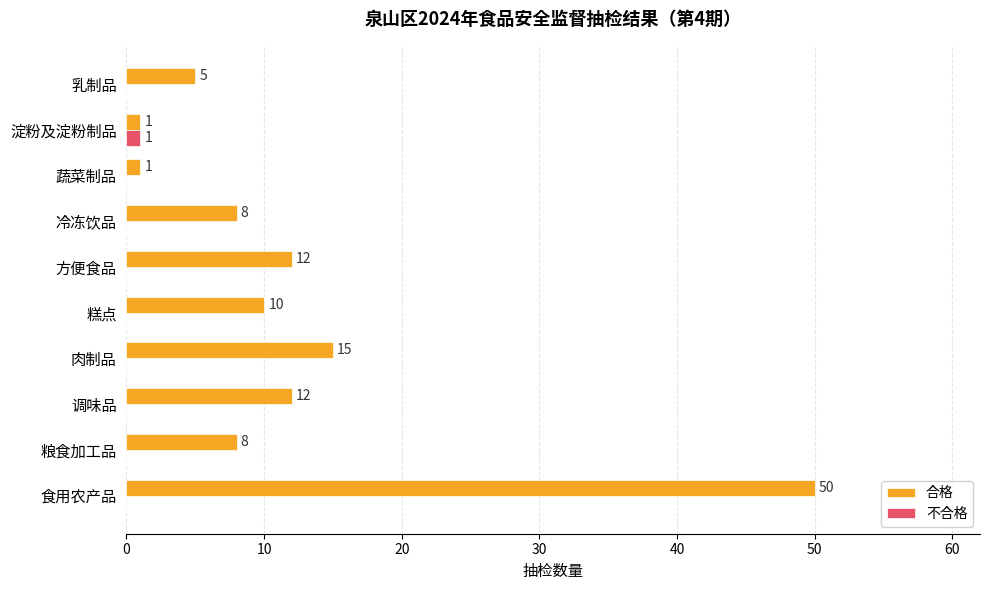

Is the value of 不合格 at 糕点 greater than the value of 合格 at 淀粉及淀粉制品?

No